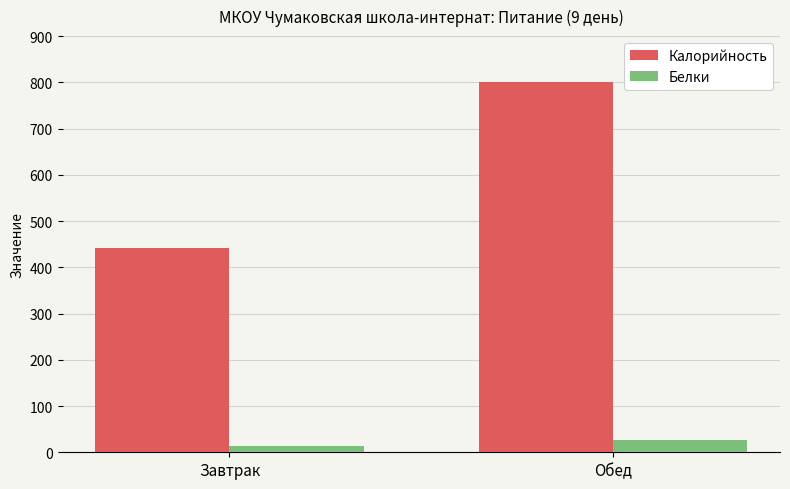

The value of Калорийность at Обед is 801.2. True or false?

True